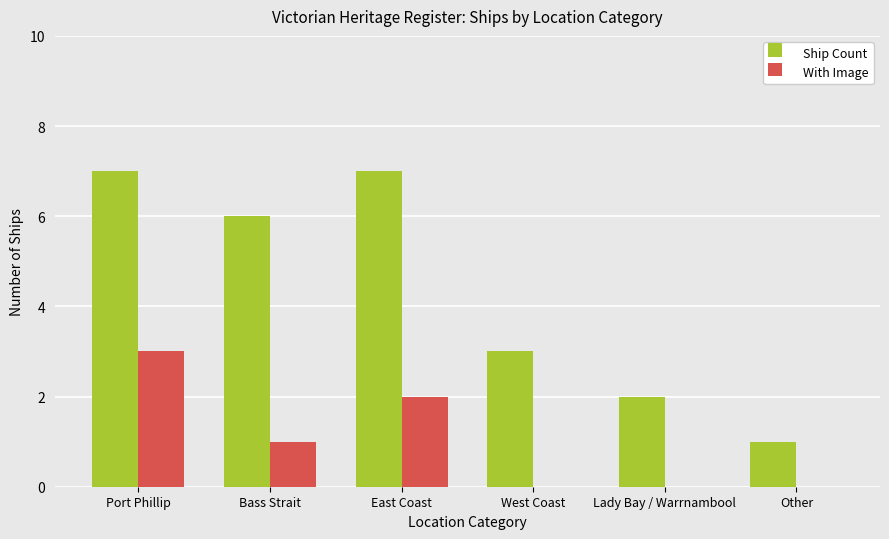

Where is Ship Count nearest to the value 4?

West Coast